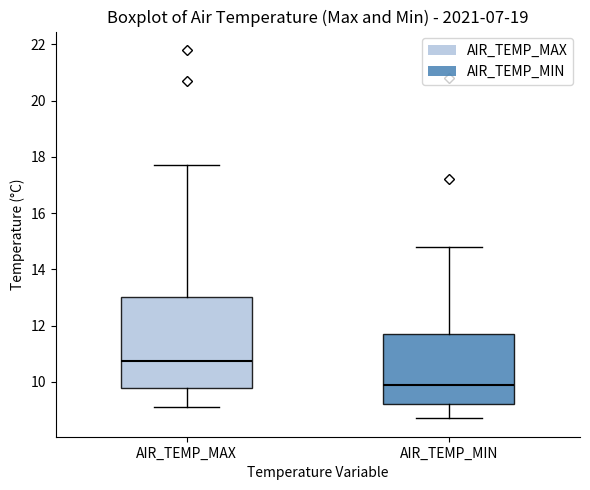

Reading left to right, read every box against the y-axis: the position of its median line, the range the box covers, and the ends of its whiskers. The values are not printed on the chart, so give them approximately, as read against the axis.

AIR_TEMP_MAX: median 10.8, box 9.8 to 13.0, whiskers 9.2 to 17.8
AIR_TEMP_MIN: median 10.0, box 9.2 to 11.8, whiskers 8.8 to 14.8